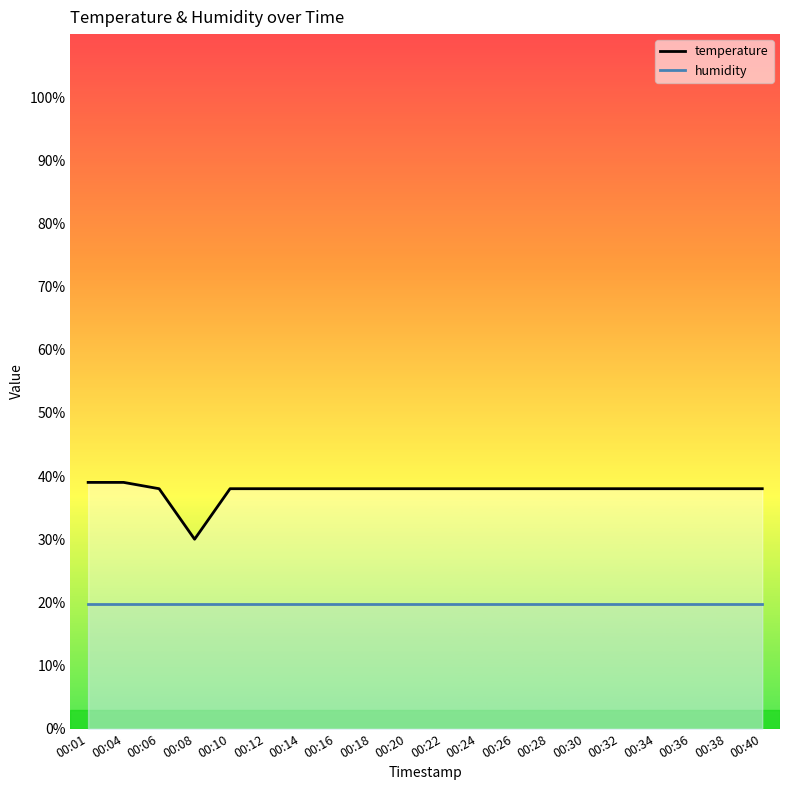

What is the difference between the values at 00:01 and 00:20?

1.0